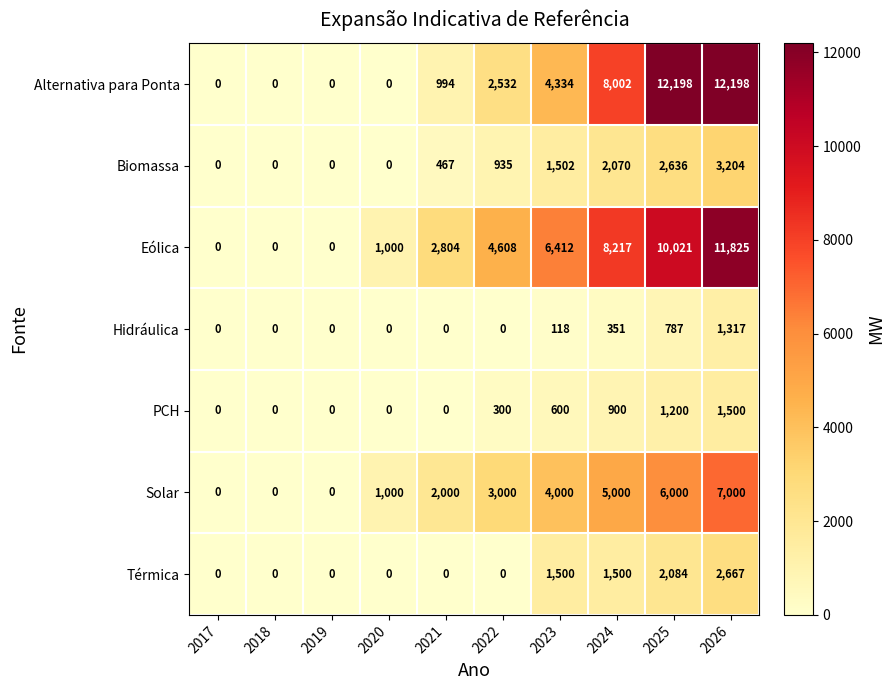

What value does the Biomassa series have at 2026, to the nearest 100?

3200